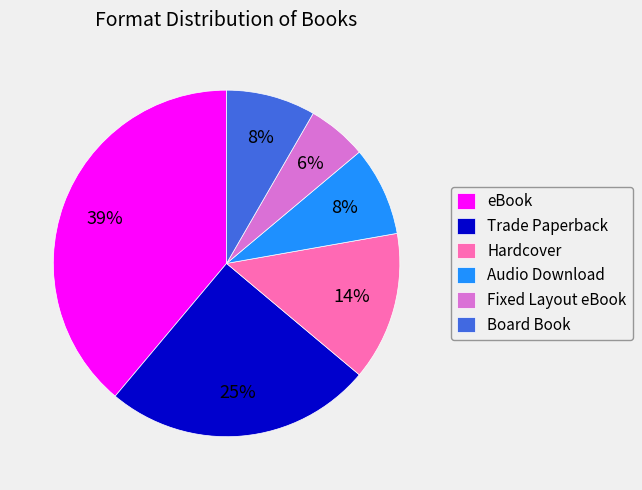

Is there a majority slice in this chart?

No